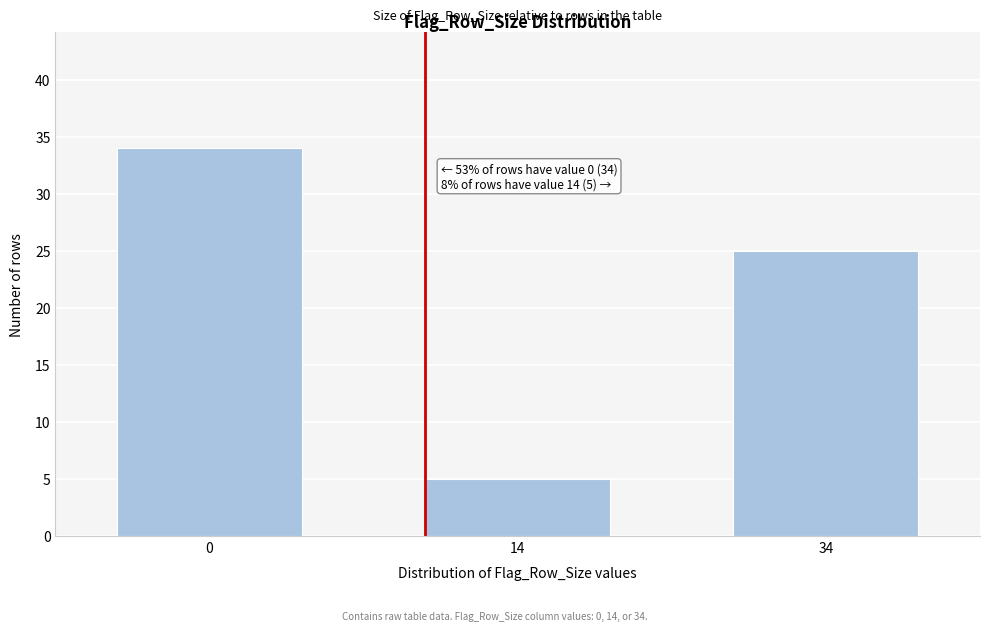

Reading left to right, what are all the values shown in this chart?

34	5	25